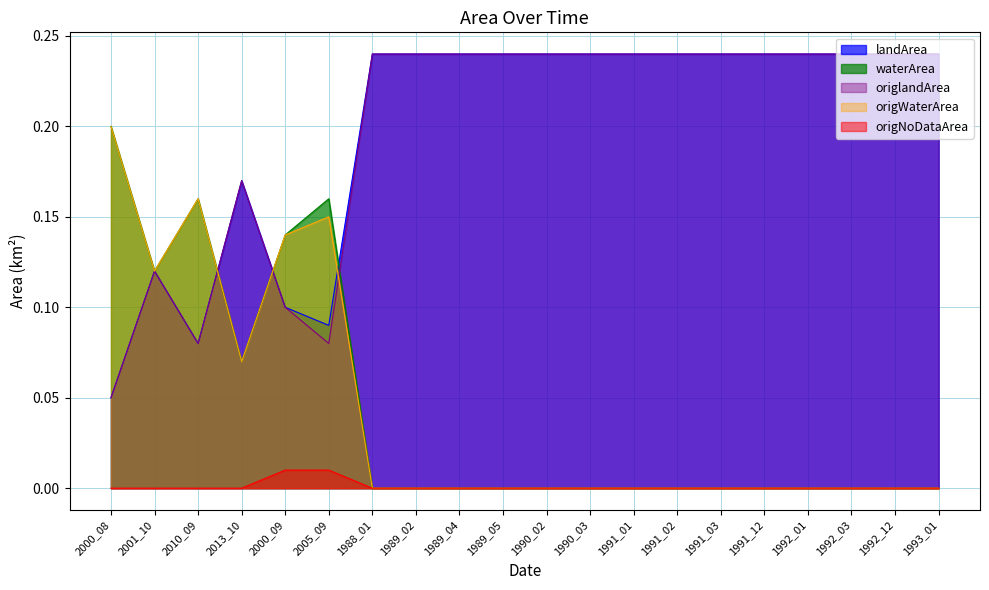

True or false: origNoDataArea has more than 1 points higher than both neighbors.

False